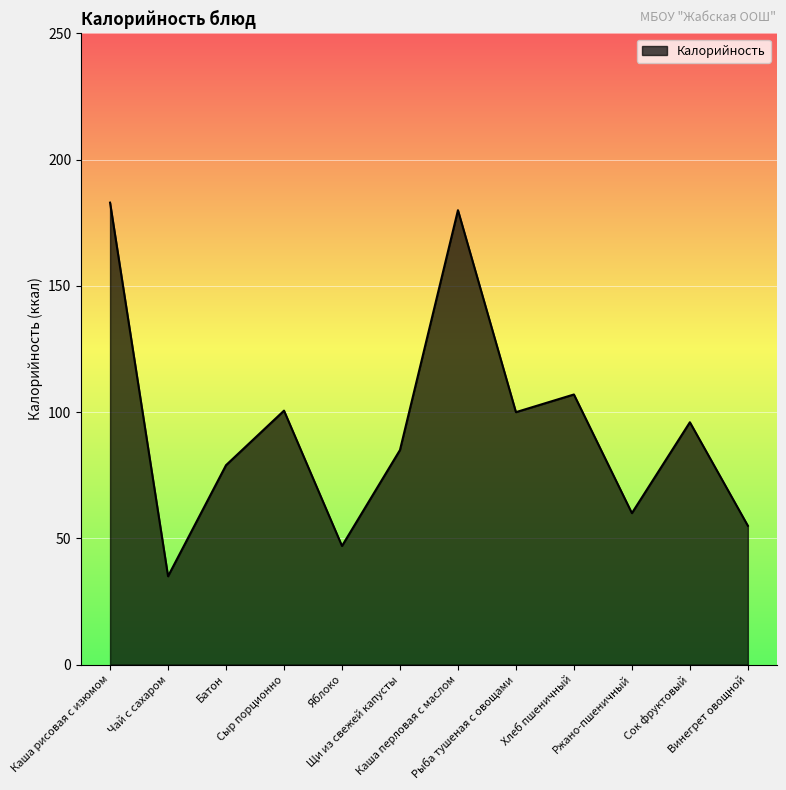

What is the greatest value displayed?

183.0